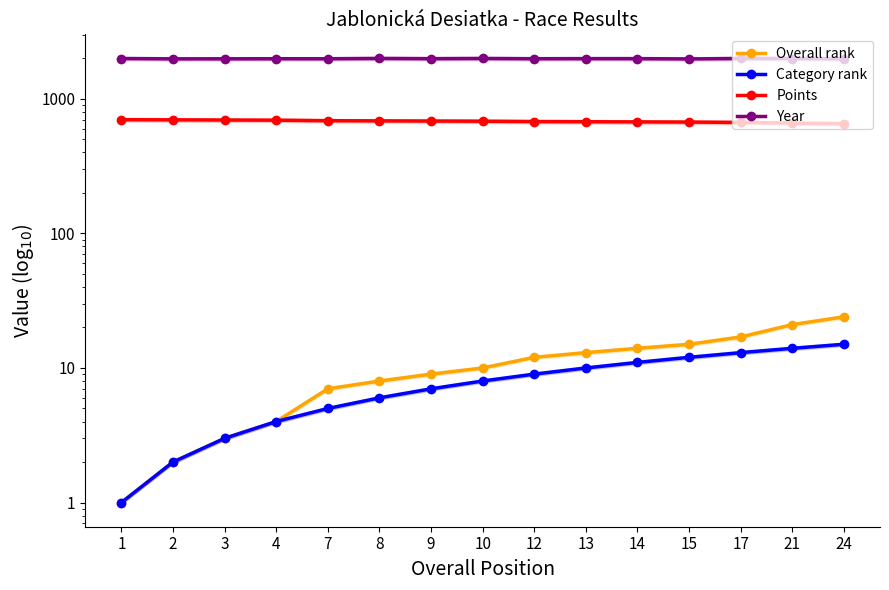

What is the spread (max minus min) of values at 2?

1980